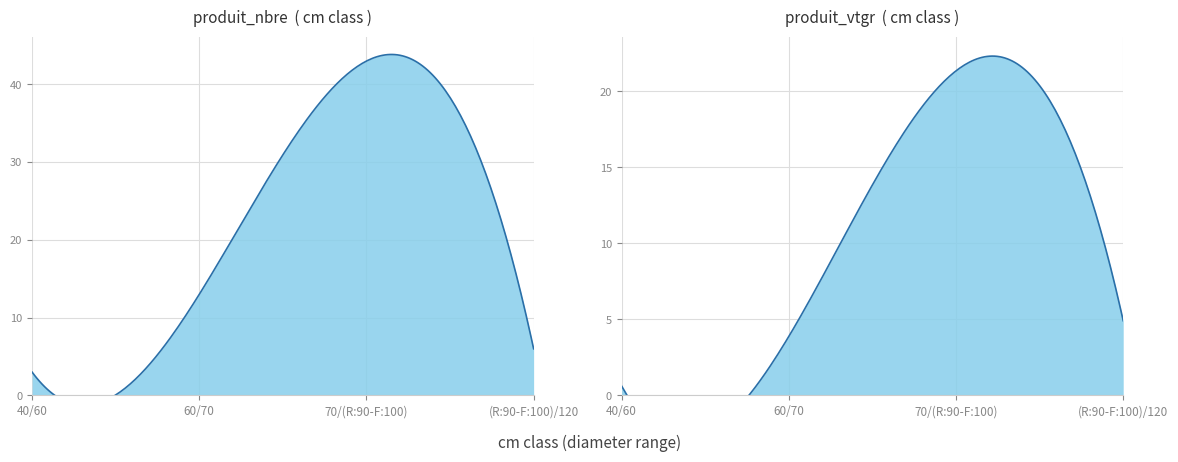

At which category does produit_vtgr reach its first local peak?

70/(R:90-F:100)